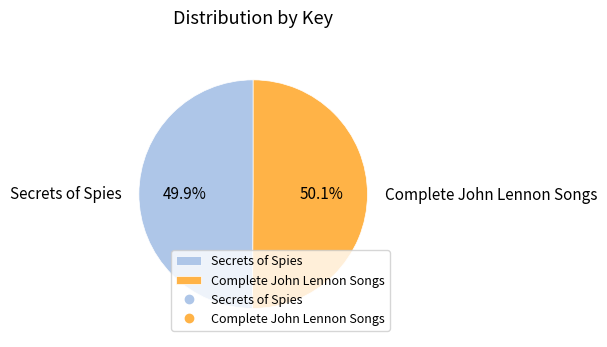

The Secrets of Spies slice represents 57% of the pie. True or false?

False